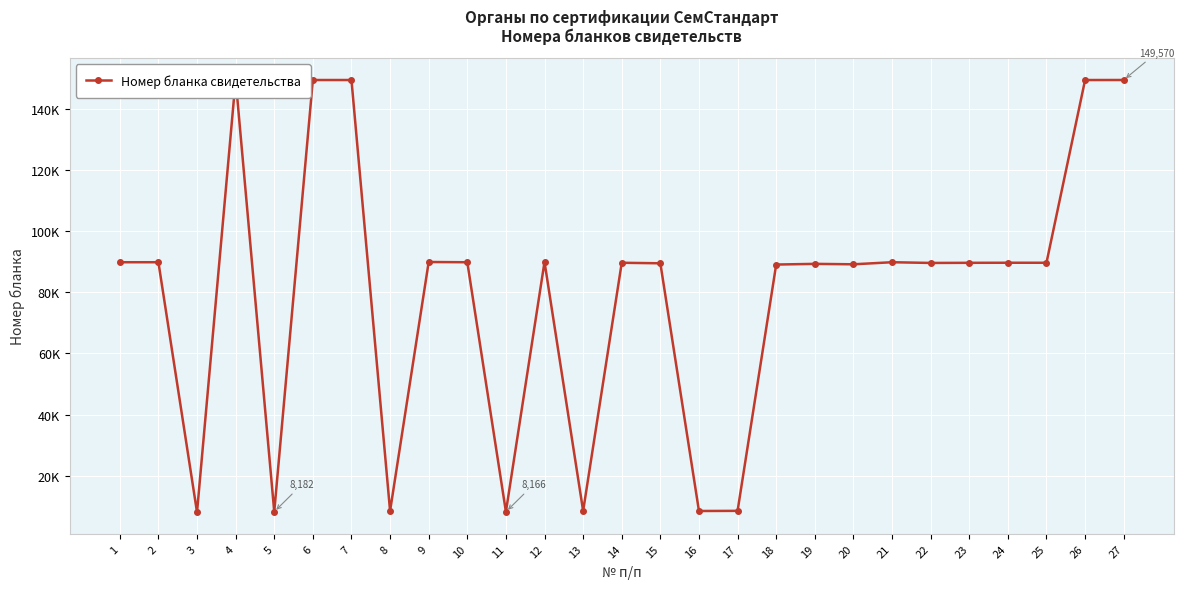

Reading right to left, extract all data points from this chart.

27=149570	26=149557	25=89714	24=89718	23=89696	22=89653	21=89889	20=89211	19=89352	18=89128	17=8463	16=8417	15=89543	14=89710	13=8435	12=89982	11=8166	10=89880	9=89963	8=8421	7=149561	6=149562	5=8182	4=149725	3=8030	2=89887	1=89886